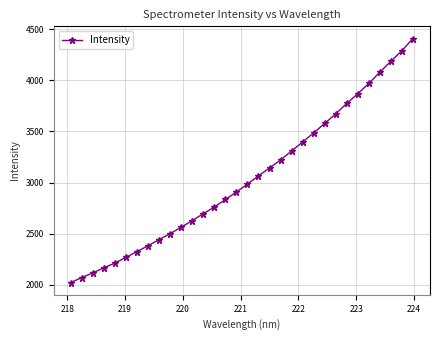

What is the smallest value displayed?

2021.3